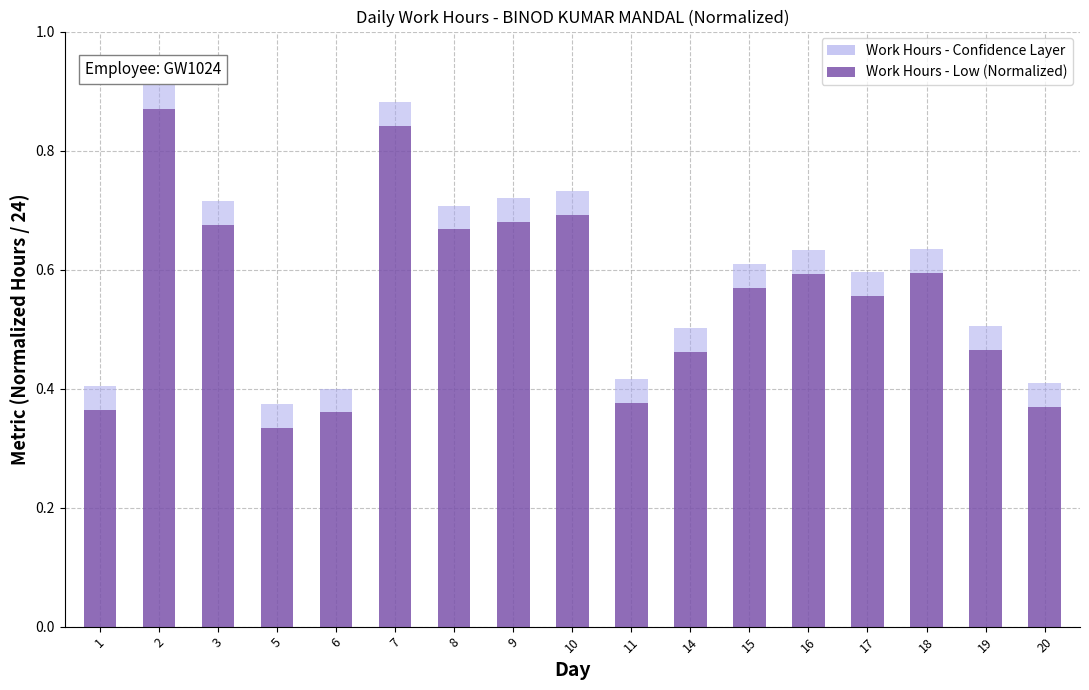

How many categories are shown in the chart?

17